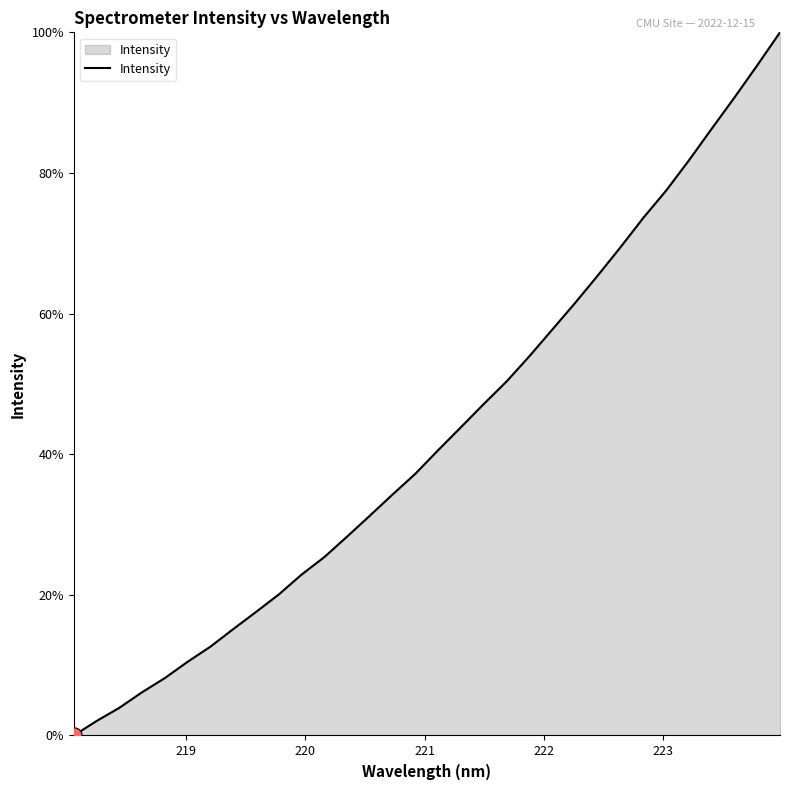

What is the greatest value displayed?

100.0